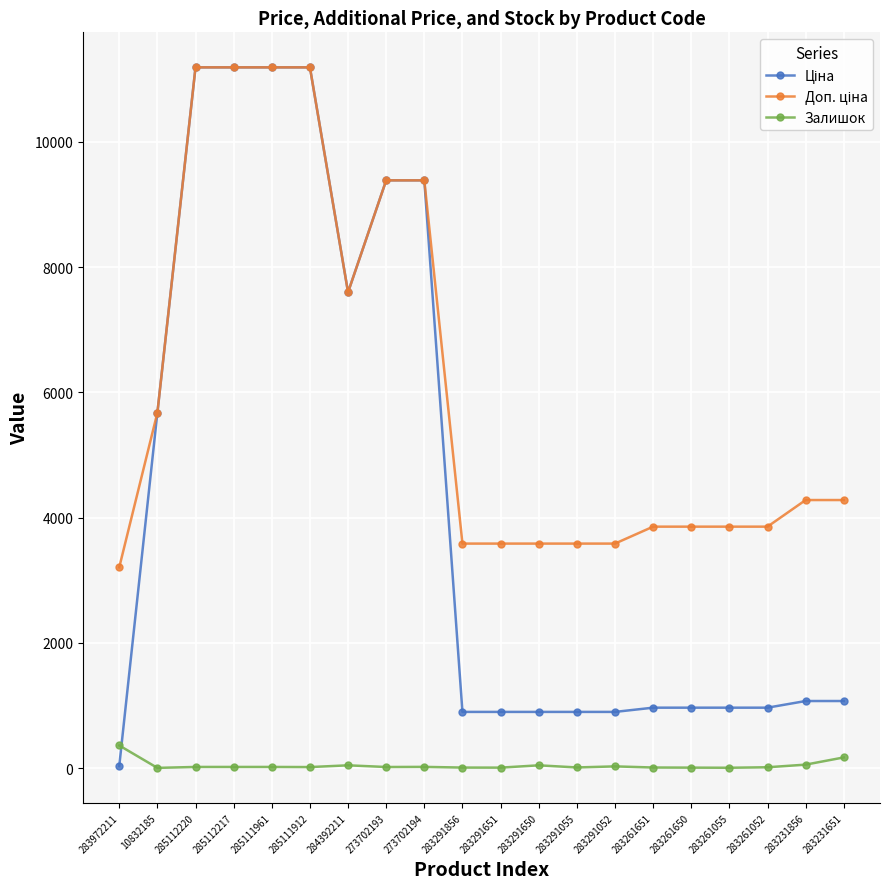

What is the greatest value displayed?

11188.2